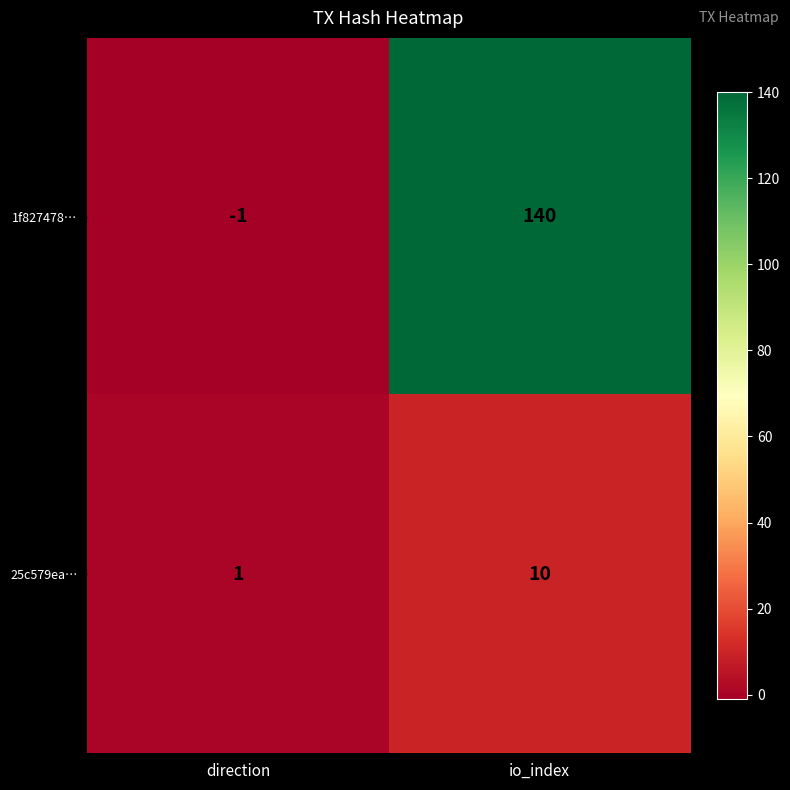

Count the number of categories in the chart.

2